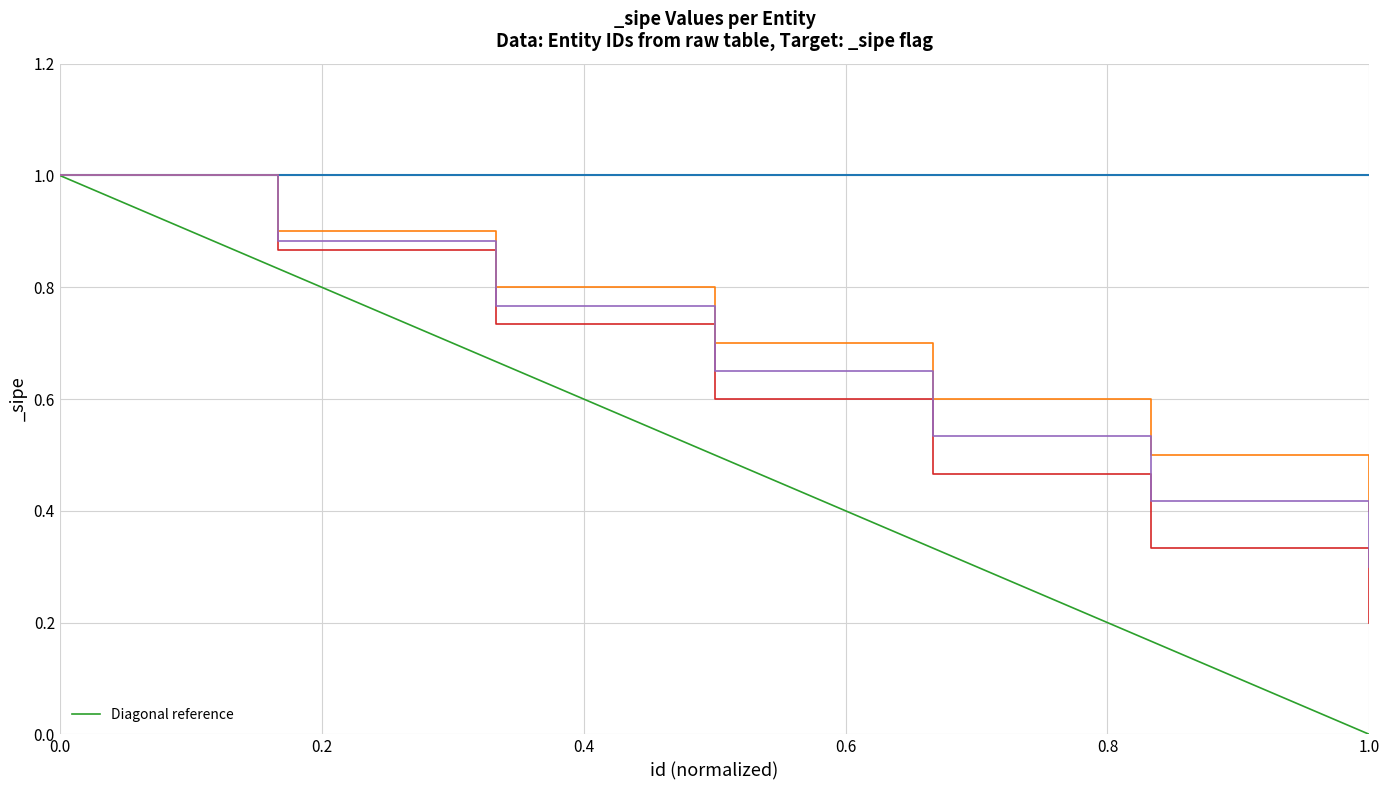

What is the difference between the maximum and minimum values?

1